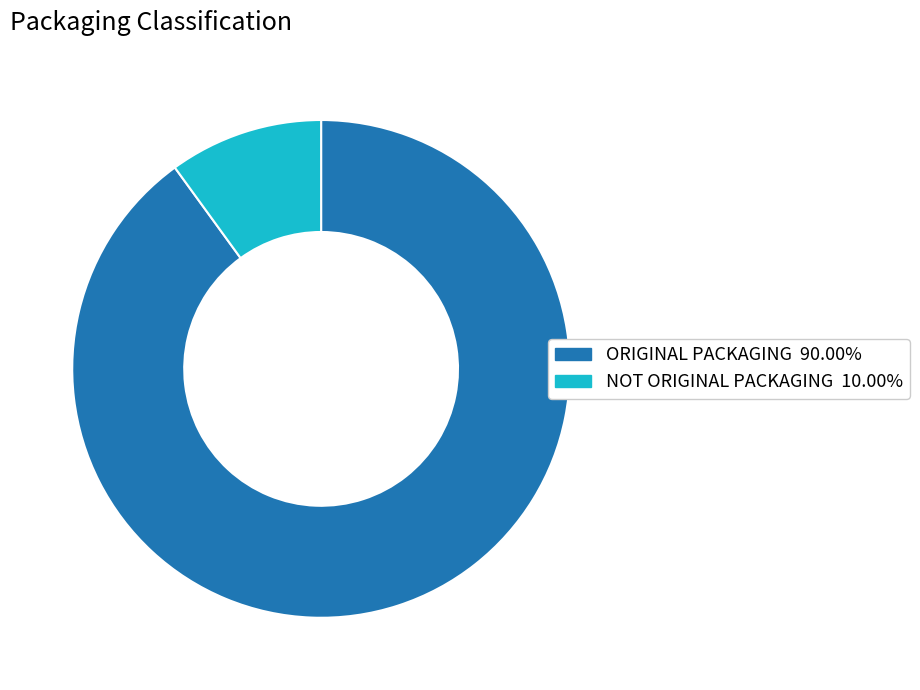

How many segments does this pie chart have?

2